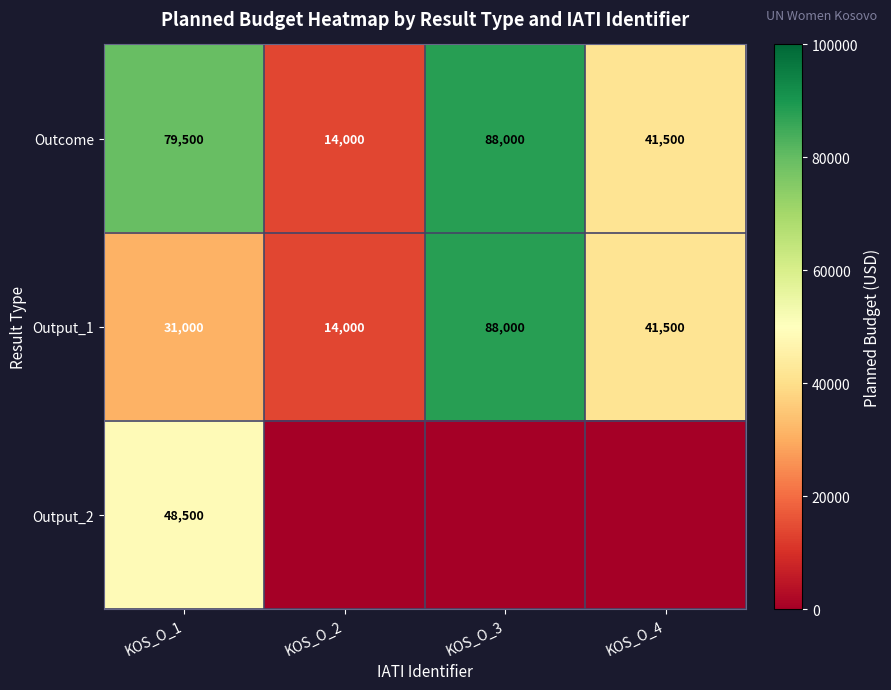

At which label is Outcome closest to 51000?

KOS_O_4